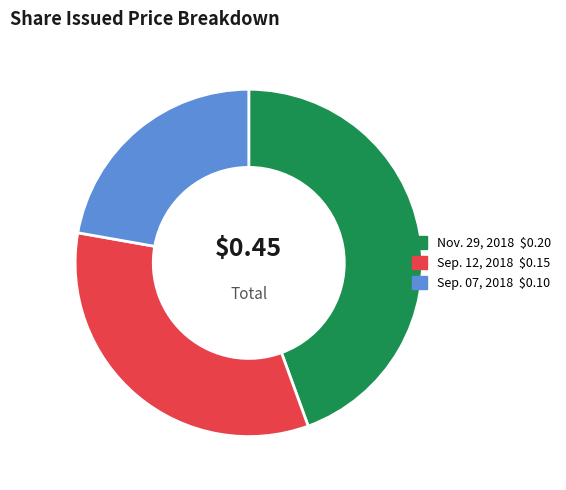

Rank the categories by value from highest to lowest.

Nov. 29, 2018, Sep. 12, 2018, Sep. 07, 2018